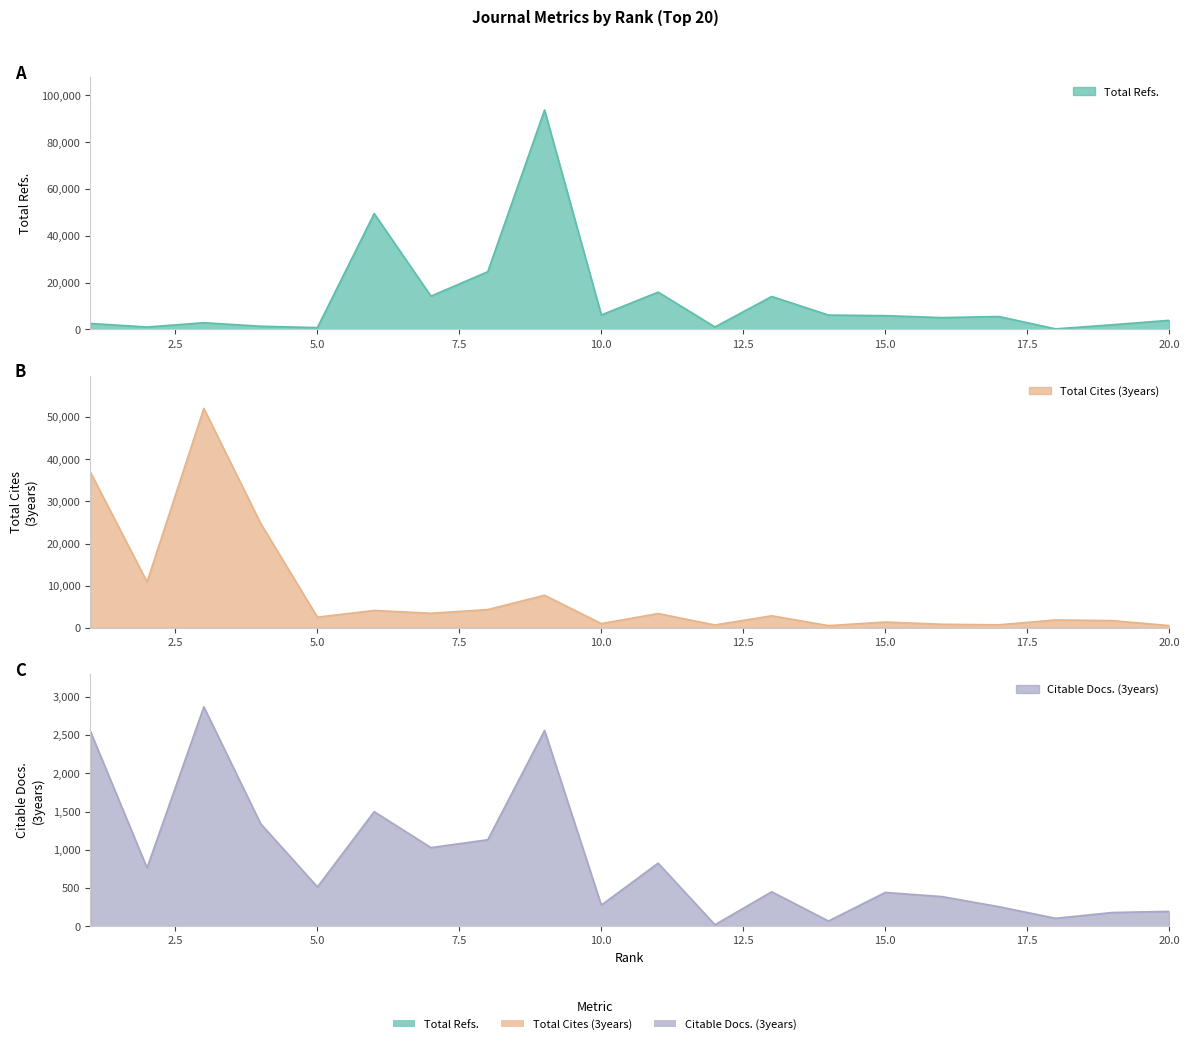

What value does the Total Refs. series have at 8, to the nearest 100?

24700